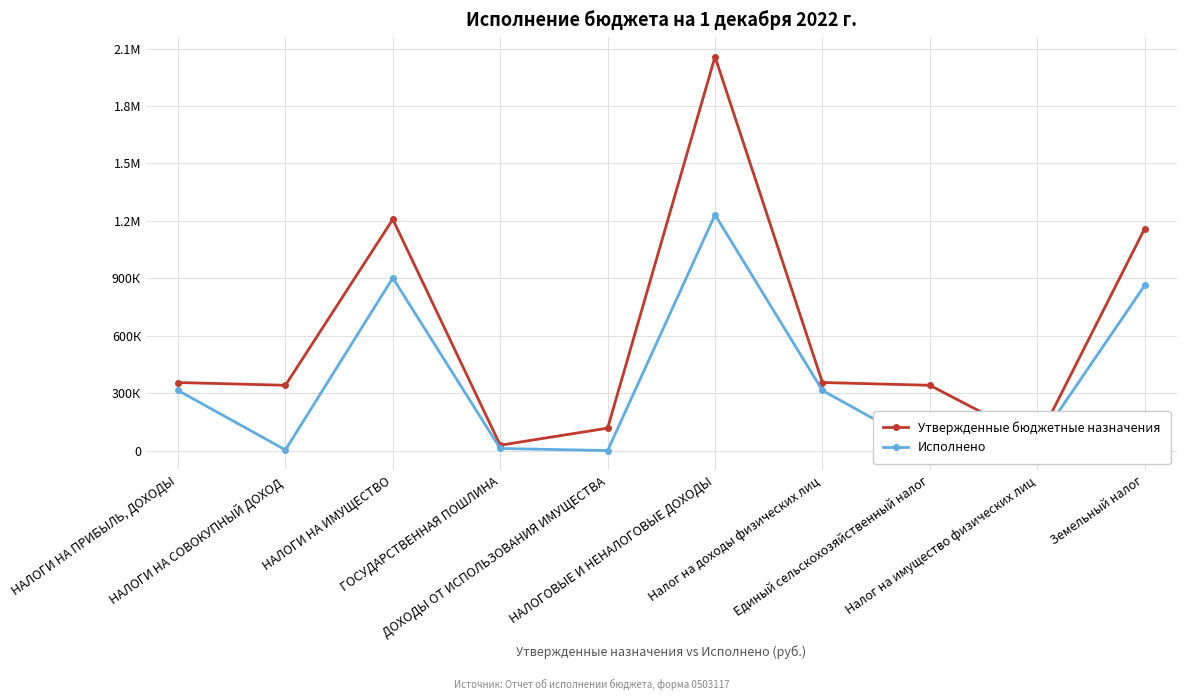

Does the chart have visible grid lines?

Yes